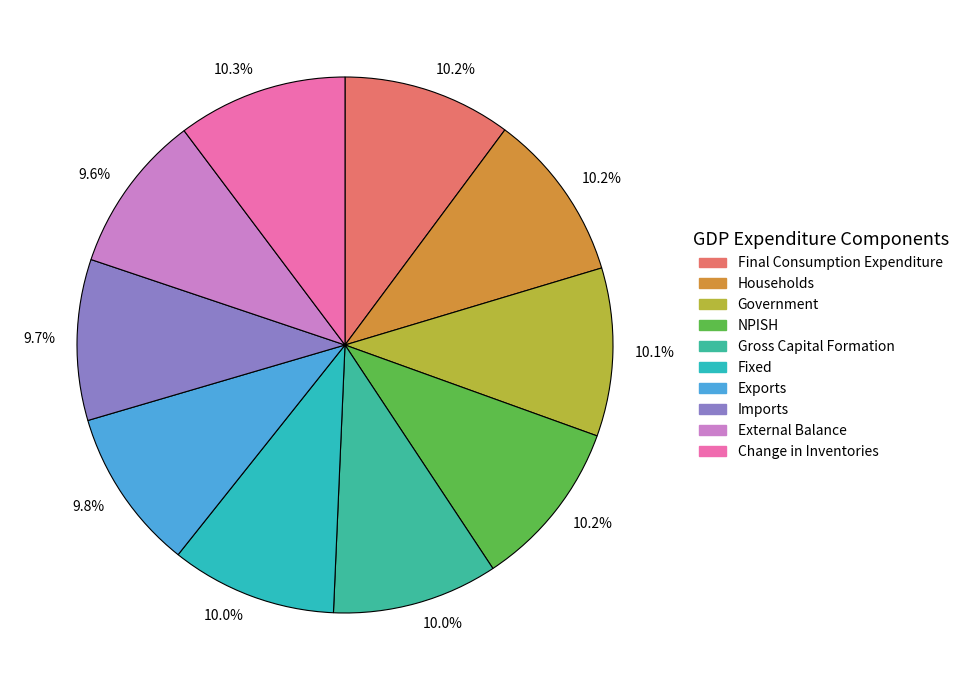

Which slice is the smallest?

External Balance